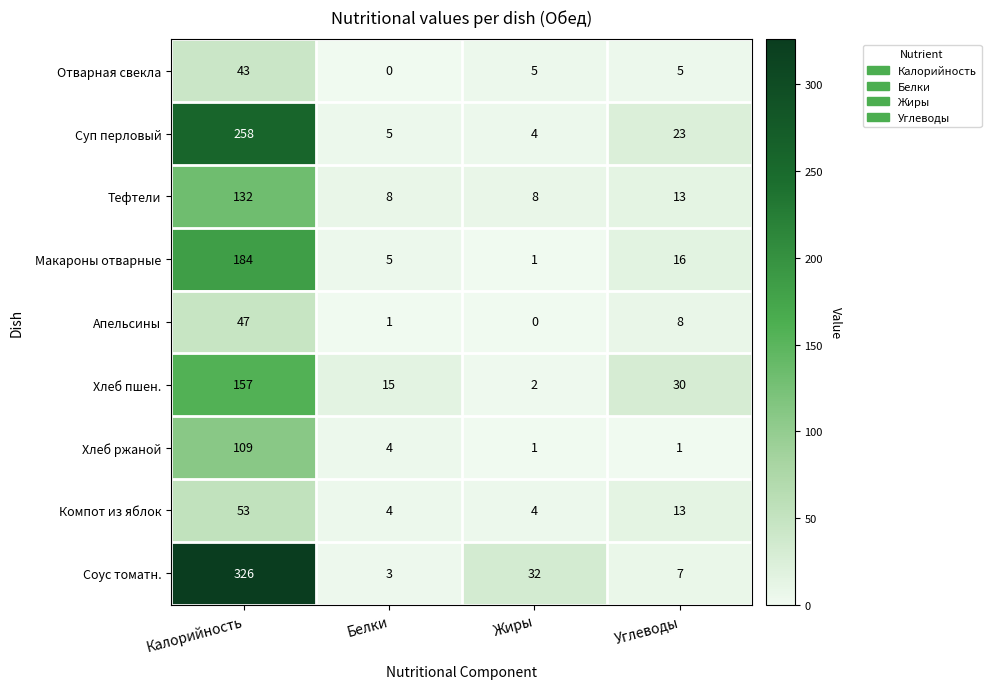

Between Калорийность and Углеводы, which series saw the biggest shift?

Соус томатн.